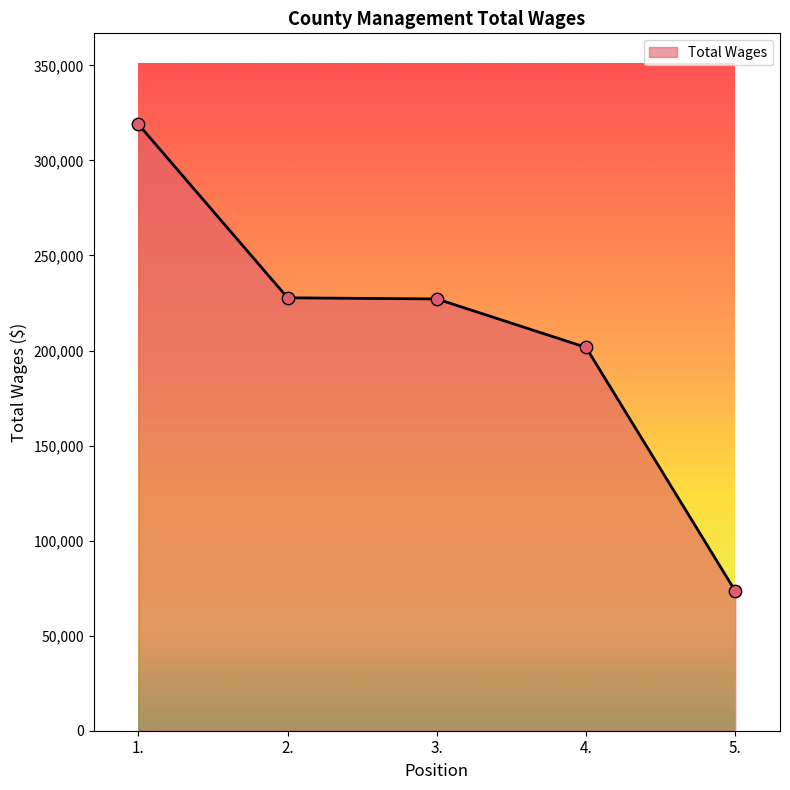

Approximately how many times larger is the value at 1. compared to 2.?

1.4